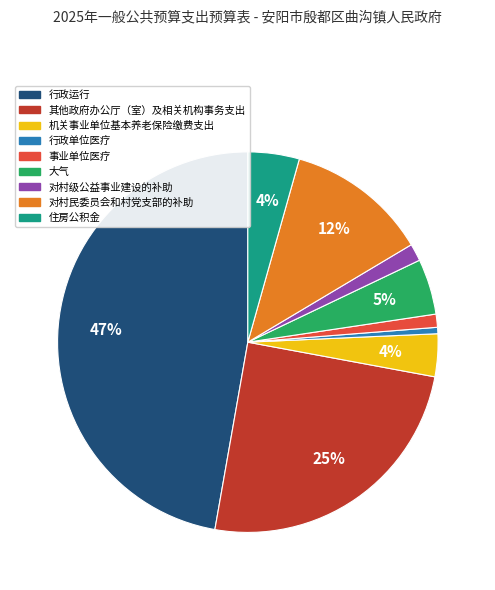

What is the largest slice in the pie chart?

行政运行